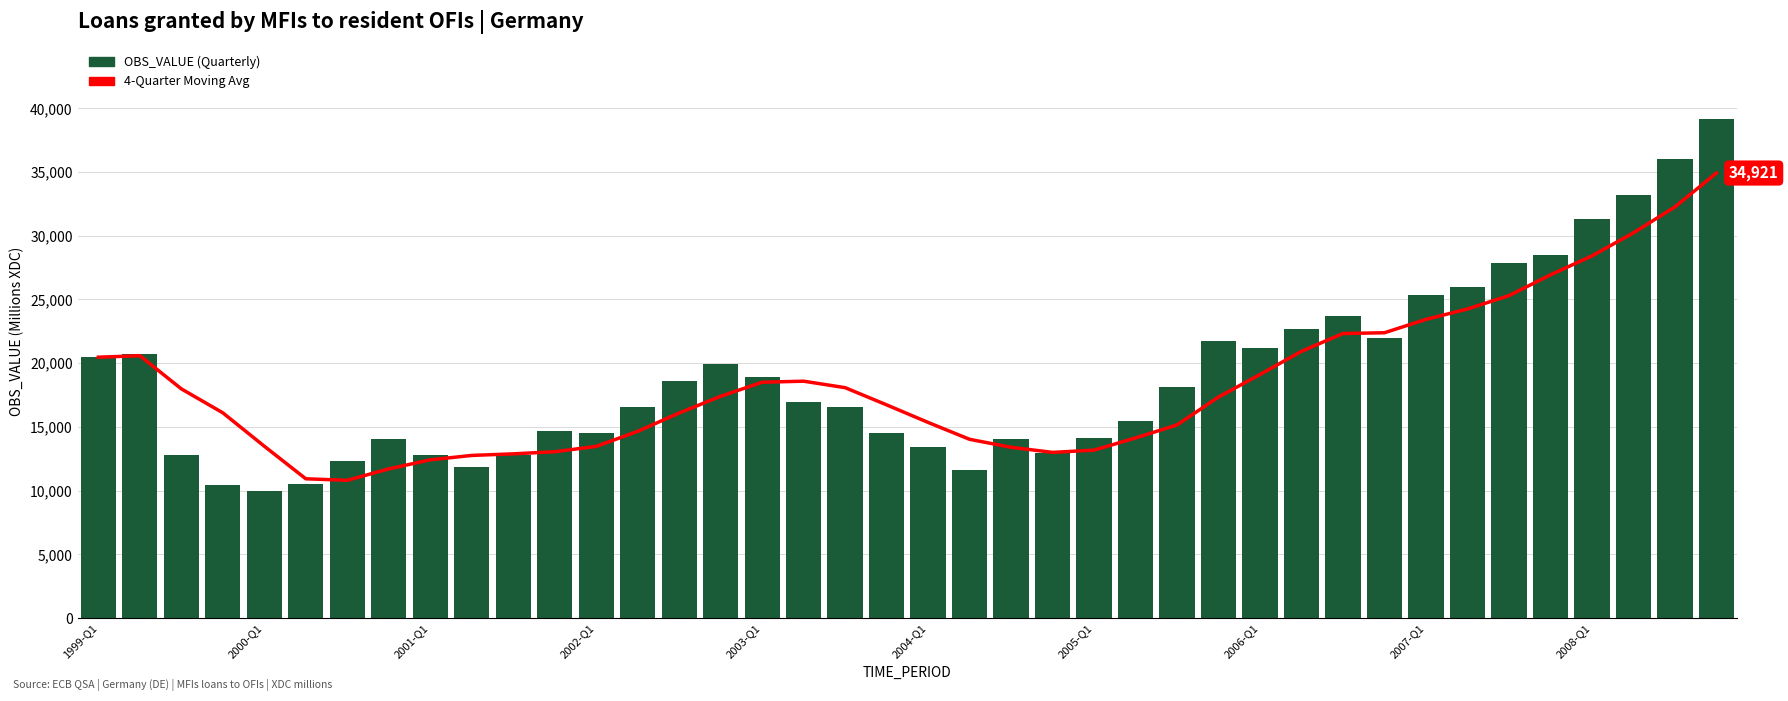

What position from the right is 25?

15